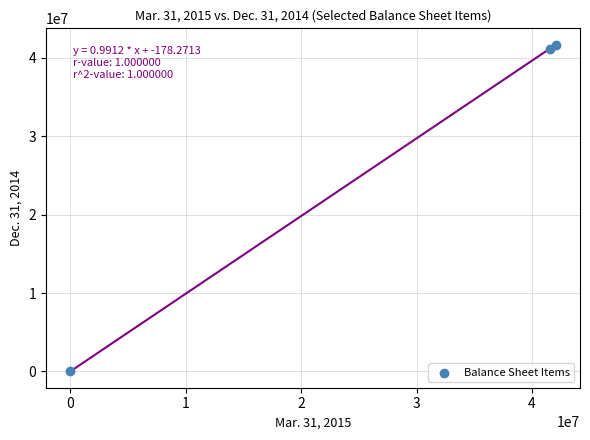

What Y value in the scatter plot is closest to 20842693?

41164834